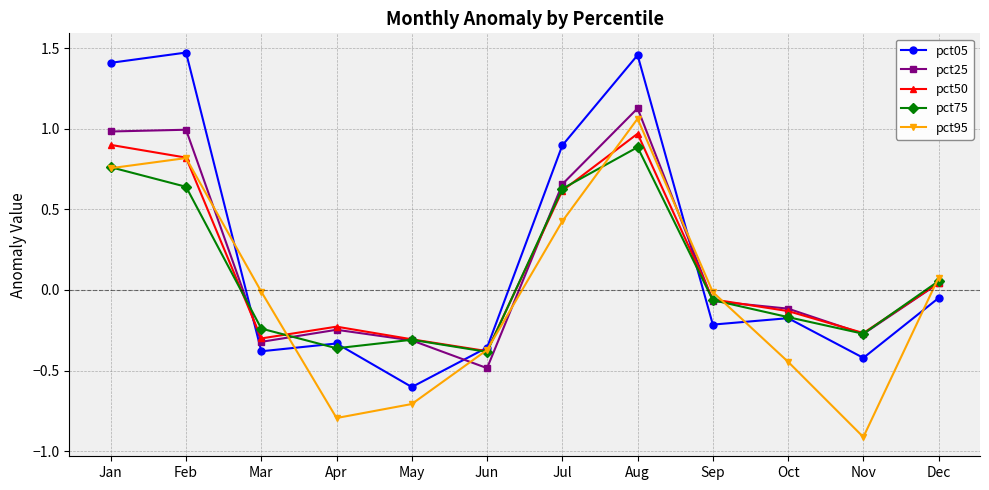

How many interior local valleys does the pct95 series have?

2